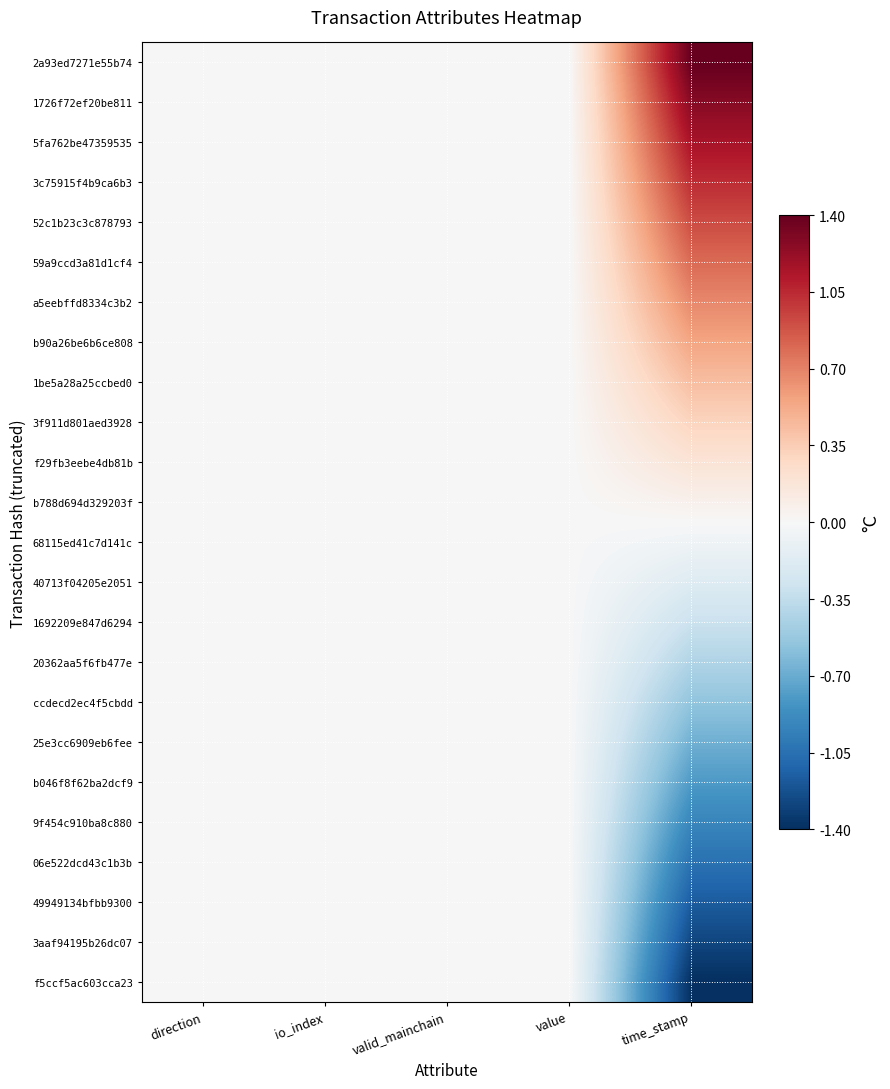

Reading left to right, what are all the values shown in this chart?

2a93ed7271e55b74: direction=0.0	io_index=0.0	valid_mainchain=0.0	value=0.0	time_stamp=1.4
1726f72ef20be811: direction=0.0	io_index=0.0	valid_mainchain=0.0	value=0.0	time_stamp=1.3
5fa762be47359535: direction=0.0	io_index=0.0	valid_mainchain=0.0	value=0.0	time_stamp=1.2
3c75915f4b9ca6b3: direction=0.0	io_index=0.0	valid_mainchain=0.0	value=0.0	time_stamp=1.0
52c1b23c3c878793: direction=0.0	io_index=0.0	valid_mainchain=0.0	value=0.0	time_stamp=0.9
59a9ccd3a81d1cf4: direction=0.0	io_index=0.0	valid_mainchain=0.0	value=0.0	time_stamp=0.8
a5eebffd8334c3b2: direction=0.0	io_index=0.0	valid_mainchain=0.0	value=0.0	time_stamp=0.7
b90a26be6b6ce808: direction=0.0	io_index=0.0	valid_mainchain=0.0	value=0.0	time_stamp=0.6
1be5a28a25ccbed0: direction=0.0	io_index=0.0	valid_mainchain=0.0	value=0.0	time_stamp=0.4
3f911d801aed3928: direction=0.0	io_index=0.0	valid_mainchain=0.0	value=0.0	time_stamp=0.3
f29fb3eebe4db81b: direction=0.0	io_index=0.0	valid_mainchain=0.0	value=0.0	time_stamp=0.2
b788d694d329203f: direction=0.0	io_index=0.0	valid_mainchain=0.0	value=0.0	time_stamp=0.1
68115ed41c7d141c: direction=0.0	io_index=0.0	valid_mainchain=0.0	value=0.0	time_stamp=-0.1
40713f04205e2051: direction=0.0	io_index=0.0	valid_mainchain=0.0	value=0.0	time_stamp=-0.2
1692209e847d6294: direction=0.0	io_index=0.0	valid_mainchain=0.0	value=0.0	time_stamp=-0.3
20362aa5f6fb477e: direction=0.0	io_index=0.0	valid_mainchain=0.0	value=0.0	time_stamp=-0.4
ccdecd2ec4f5cbdd: direction=0.0	io_index=0.0	valid_mainchain=0.0	value=0.0	time_stamp=-0.6
25e3cc6909eb6fee: direction=0.0	io_index=0.0	valid_mainchain=0.0	value=0.0	time_stamp=-0.7
b046f8f62ba2dcf9: direction=0.0	io_index=0.0	valid_mainchain=0.0	value=0.0	time_stamp=-0.8
9f454c910ba8c880: direction=0.0	io_index=0.0	valid_mainchain=0.0	value=0.0	time_stamp=-0.9
06e522dcd43c1b3b: direction=0.0	io_index=0.0	valid_mainchain=0.0	value=0.0	time_stamp=-1.0
49949134bfbb9300: direction=0.0	io_index=0.0	valid_mainchain=0.0	value=0.0	time_stamp=-1.2
3aaf94195b26dc07: direction=0.0	io_index=0.0	valid_mainchain=0.0	value=0.0	time_stamp=-1.3
f5ccf5ac603cca23: direction=0.0	io_index=0.0	valid_mainchain=0.0	value=0.0	time_stamp=-1.4